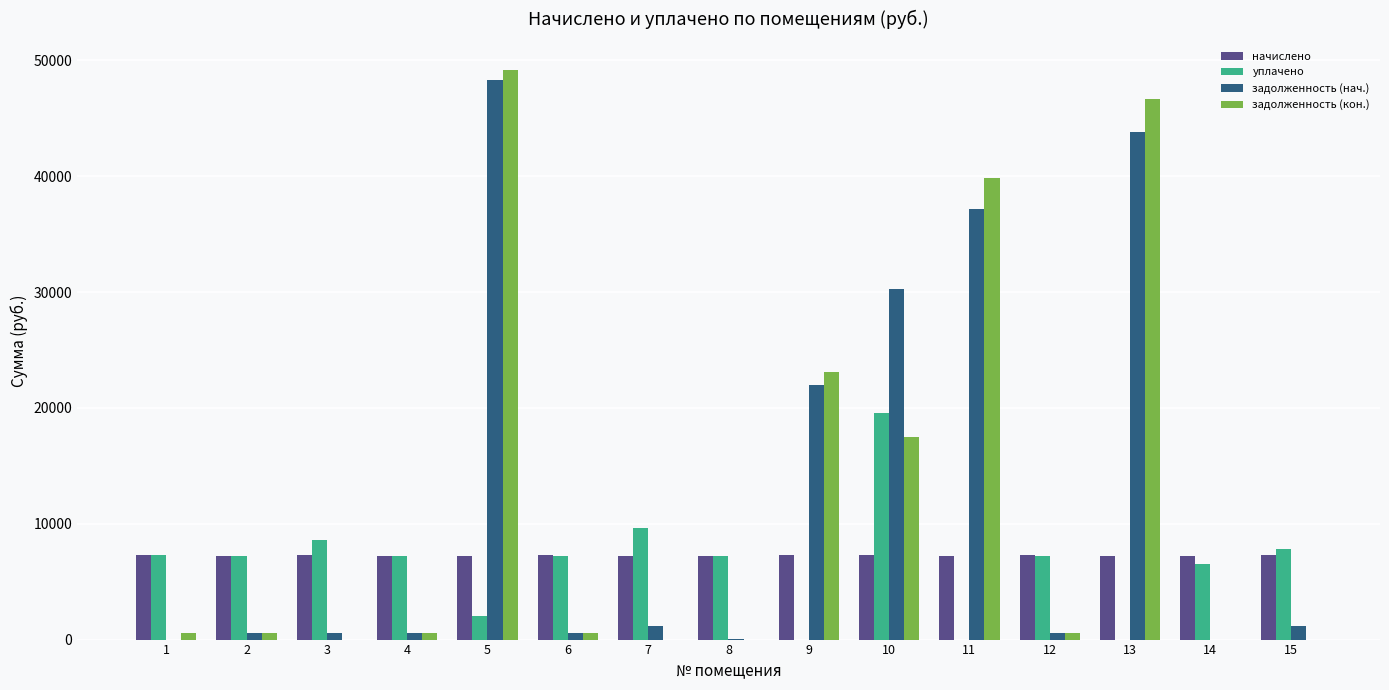

Which series changed the most between 8 and 9?

задолженность (кон.)